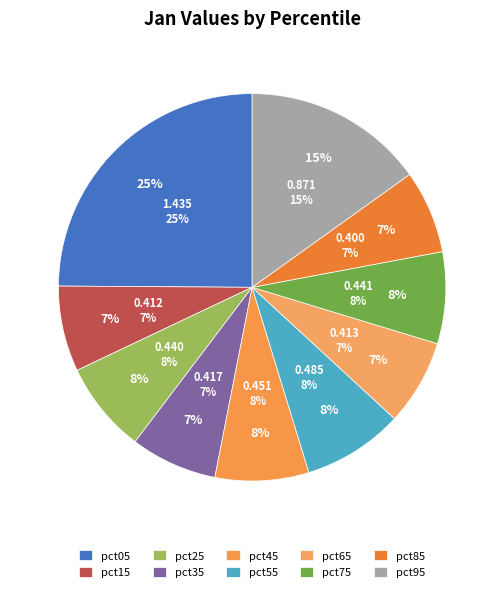

How many slices are in this pie chart?

10